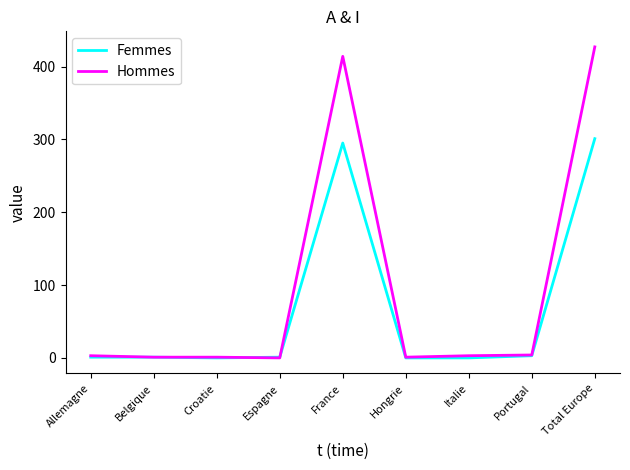

At which category is the sum across all series the highest?

Total Europe